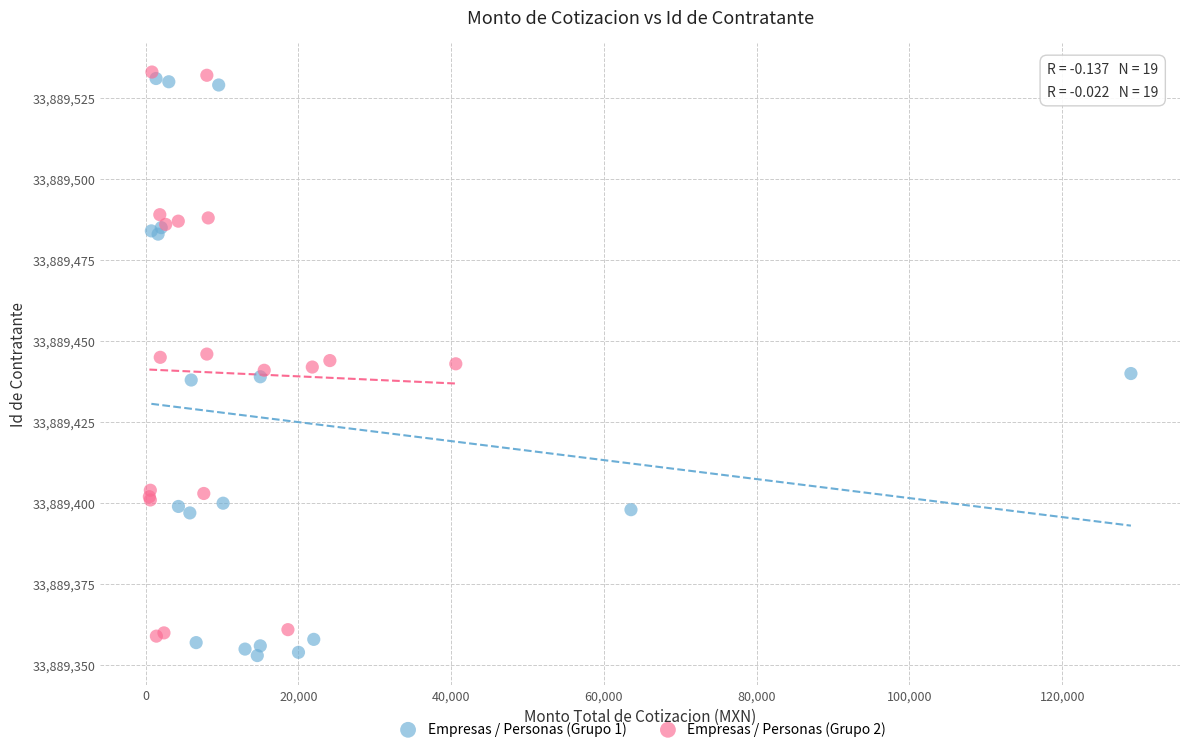

What are all the series names shown in the legend?

Empresas / Personas (Grupo 1), Empresas / Personas (Grupo 2)